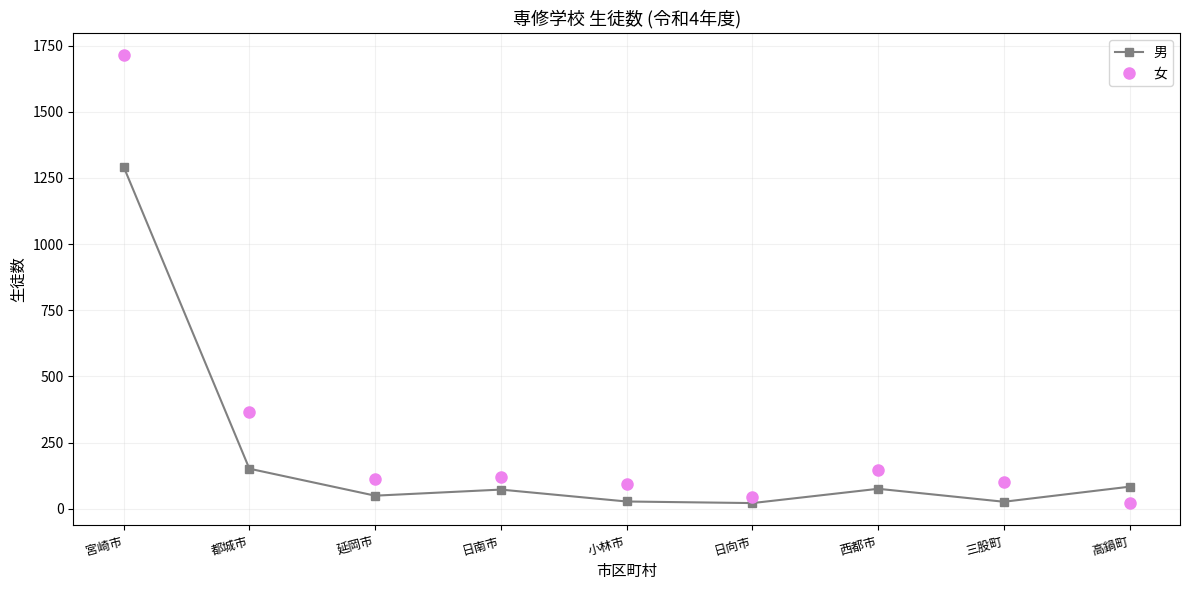

Which series changed the most between 小林市 and 西都市?

女